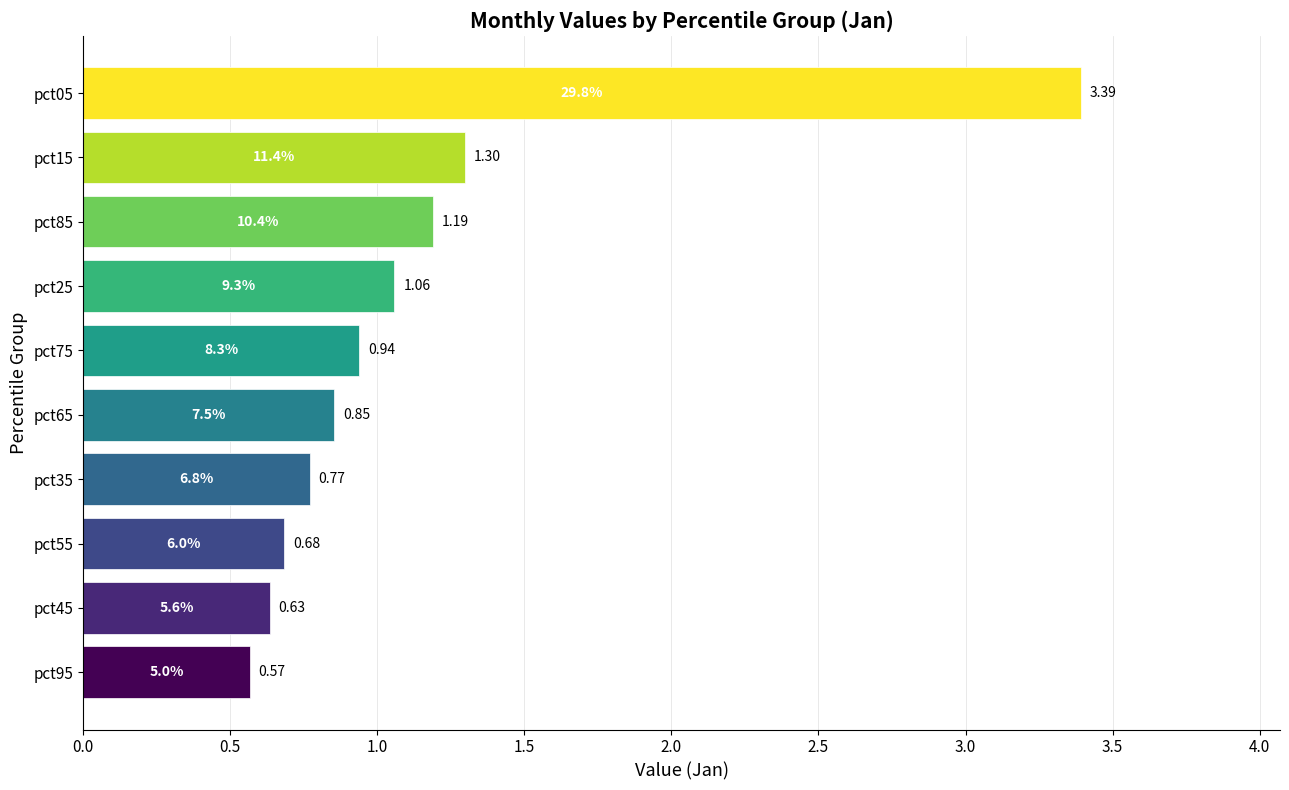

Rank the categories by value from highest to lowest.

pct05, pct15, pct85, pct25, pct75, pct65, pct35, pct55, pct45, pct95